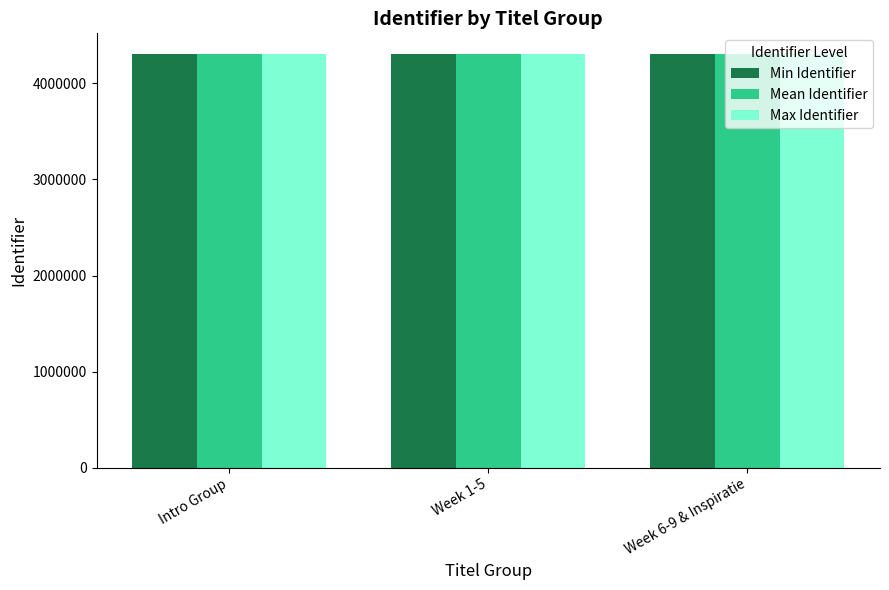

True or false: Mean Identifier has a value of 4305826 at Intro Group.

True